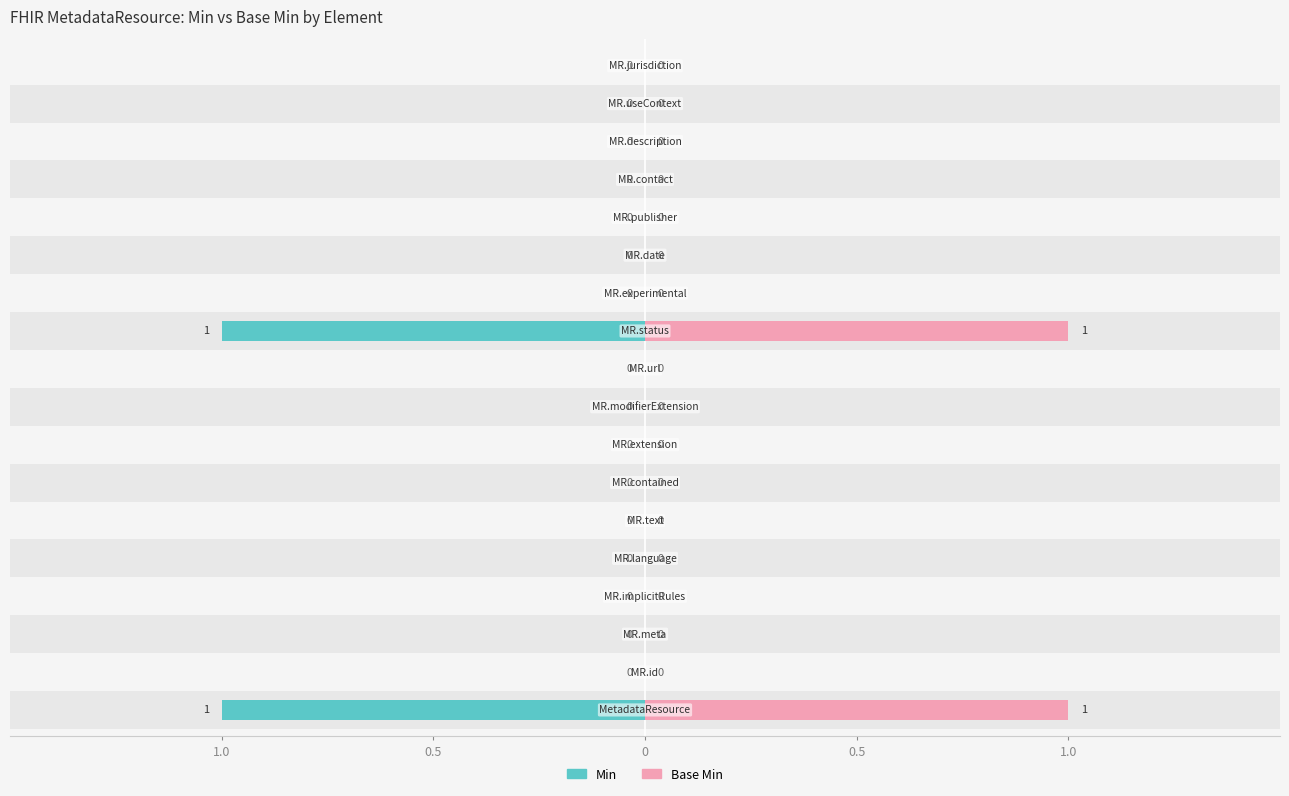

Is it true that Min equals 0 at MetadataResource.language?

True